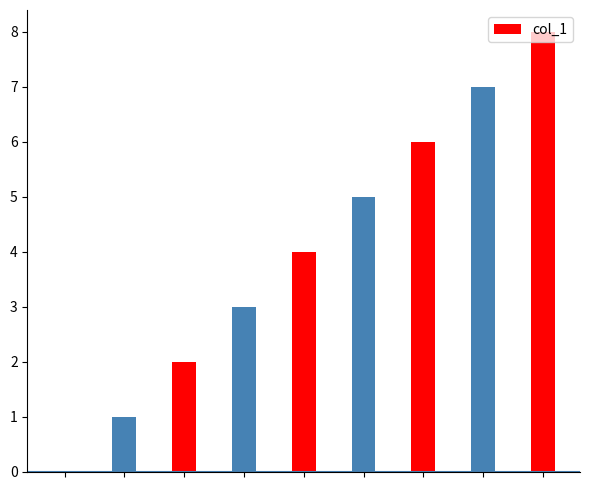

Reading left to right, what are all the values shown in this chart?

Not Started=0	Started=1	Client Query=2	Ready for Review=3	Rework Required=4	Rework Complete=5	Review=6	Final Review=7	Complete=8